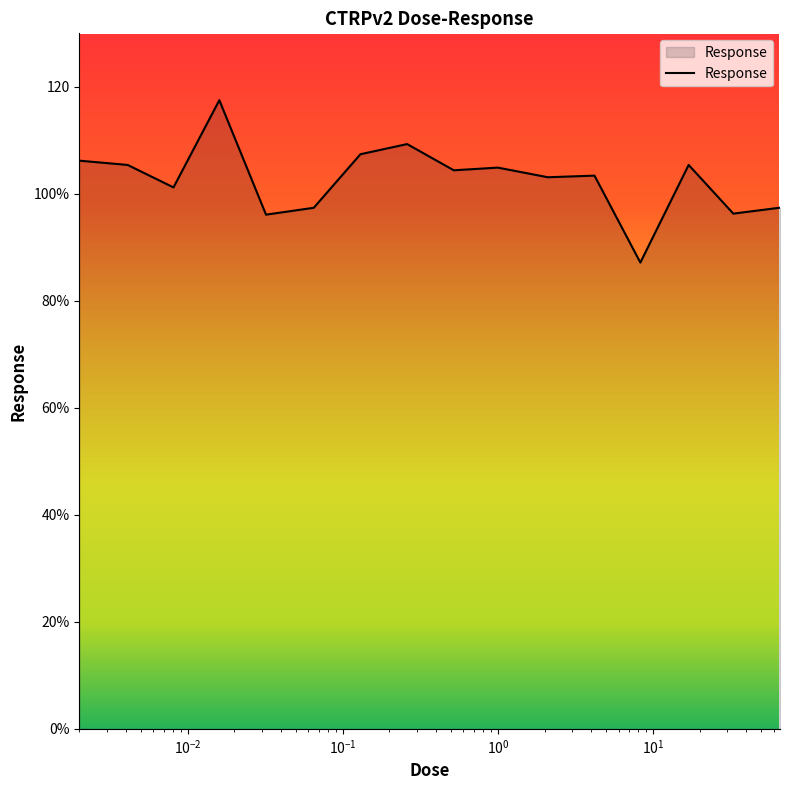

Does the chart have visible grid lines?

No